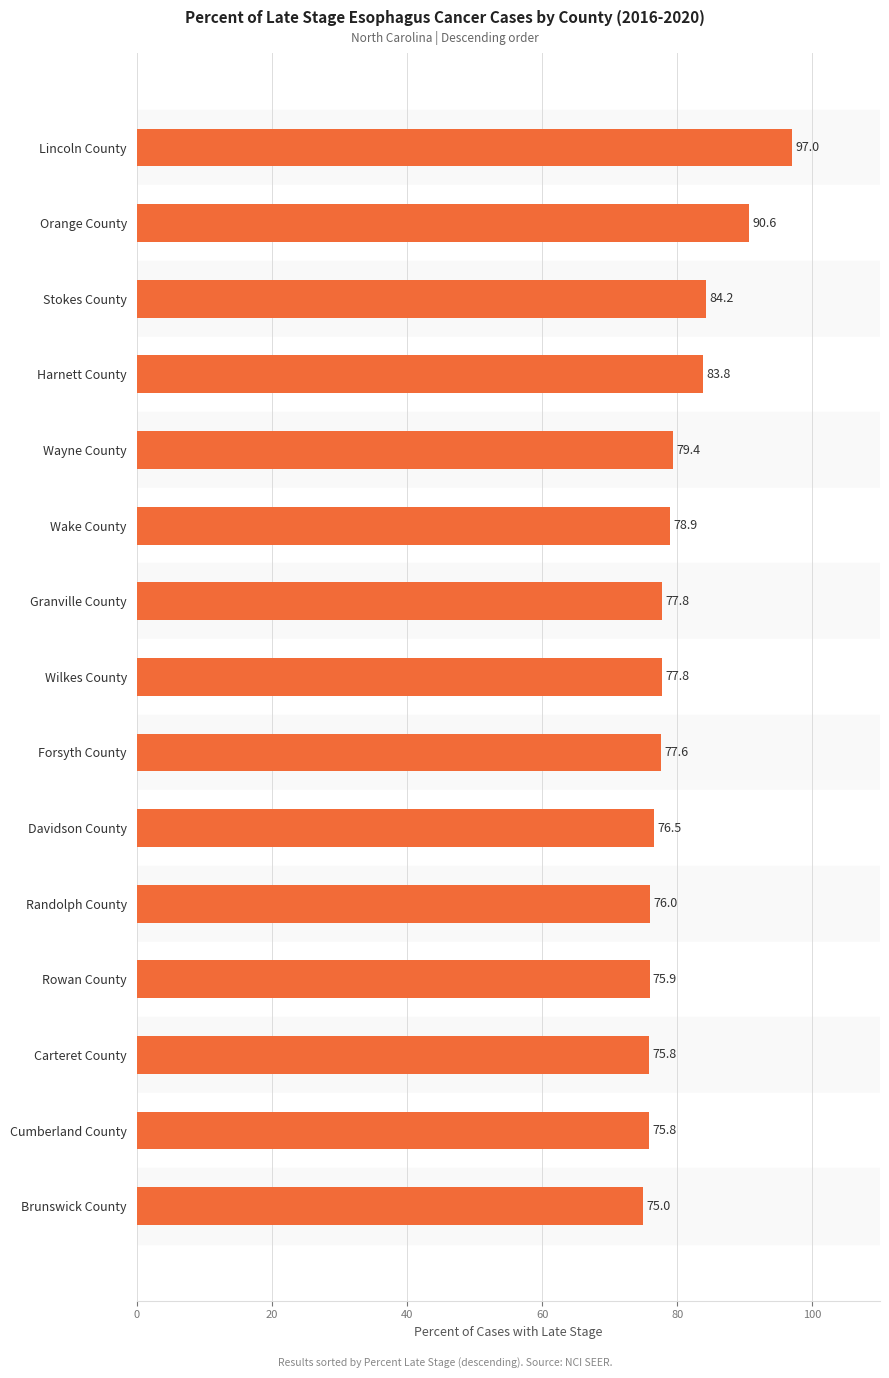

Where is the data nearest to the value 86?

Stokes County